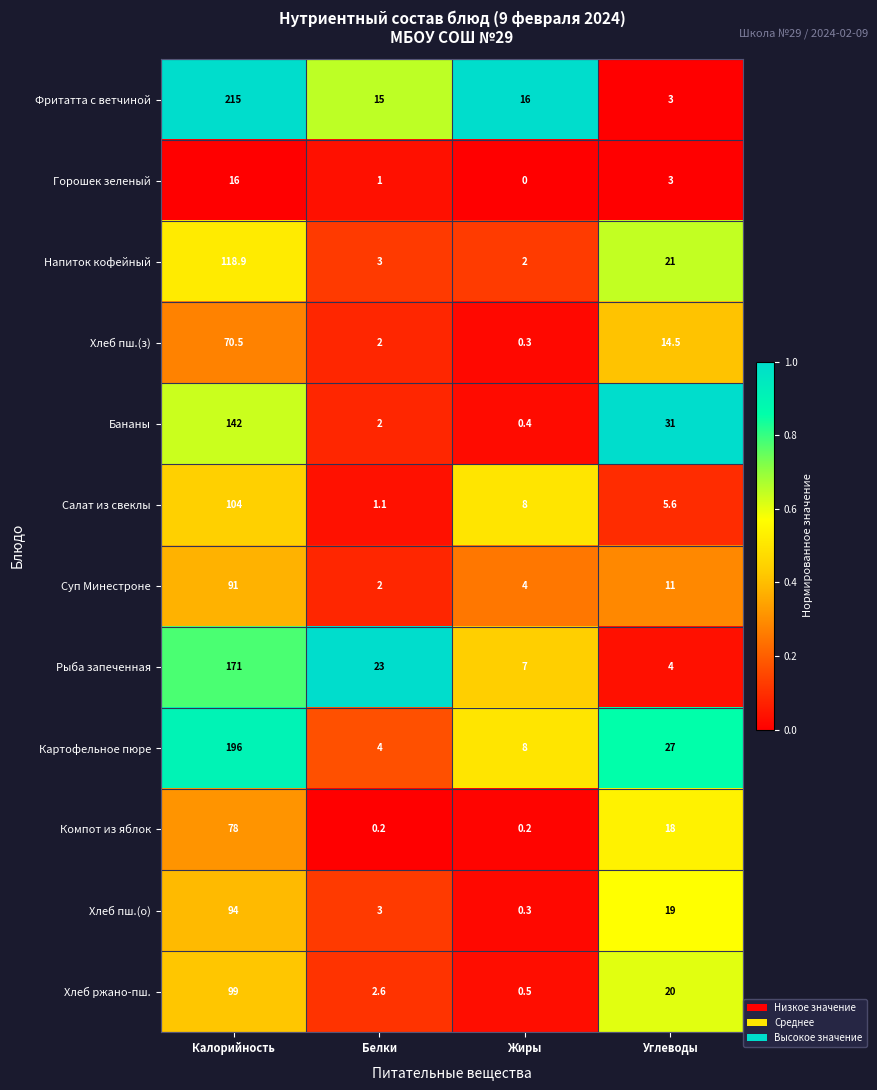

Is it true that Фритатта с ветчиной equals 348.9 at Калорийность?

False